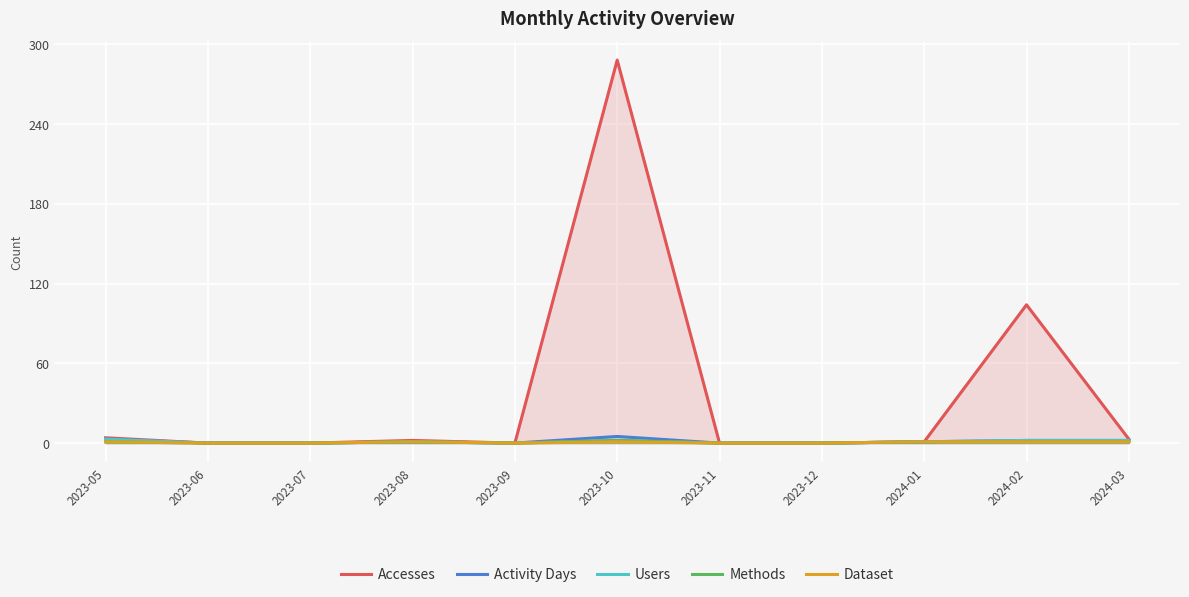

What value does the Methods series have at 2024-03?

1